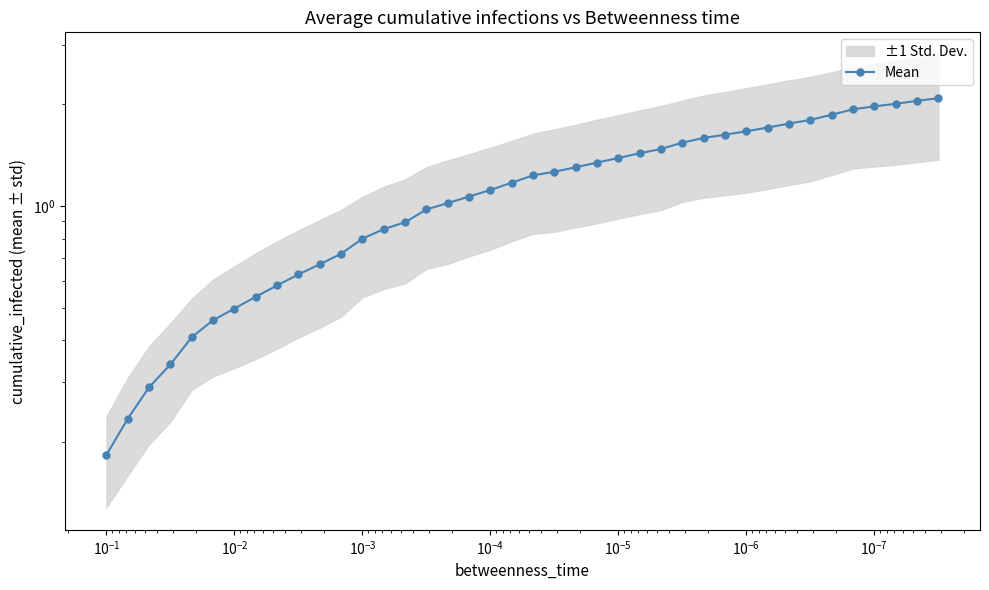

The chart shows a value of 1.0 at 27. True or false?

False